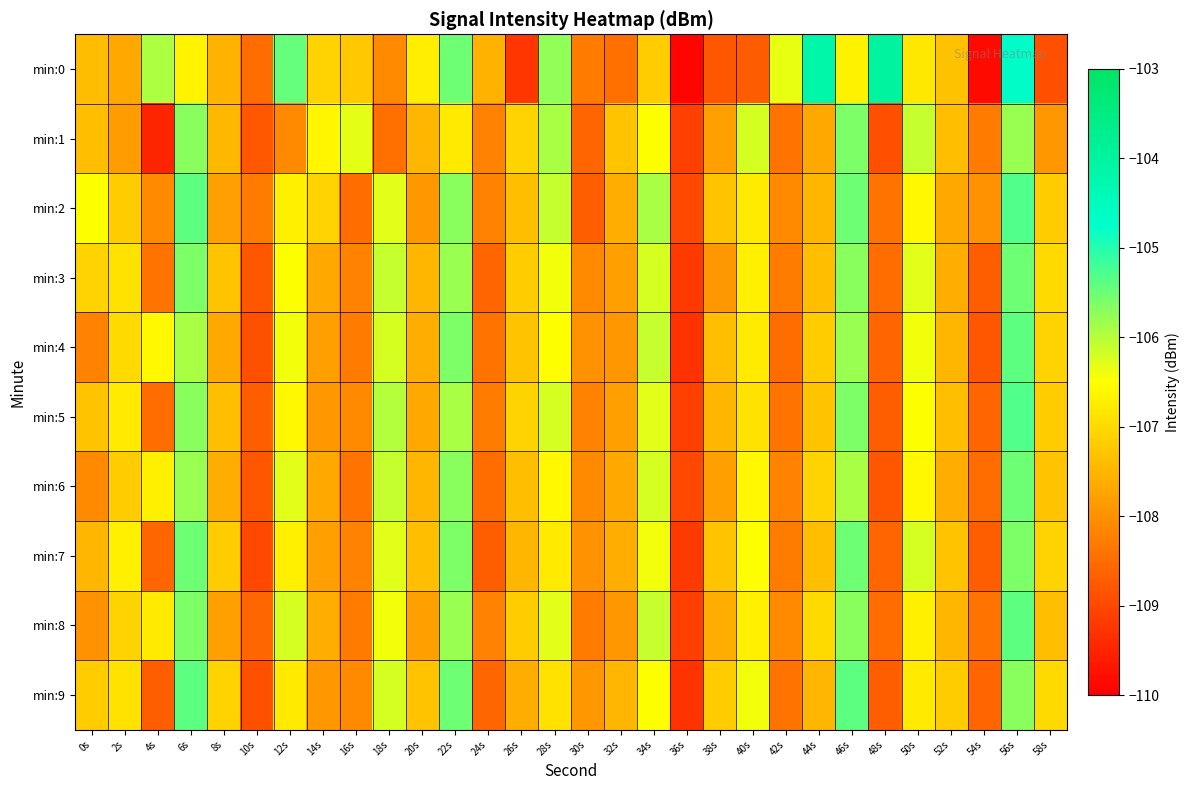

What is the smallest value displayed?

-109.9